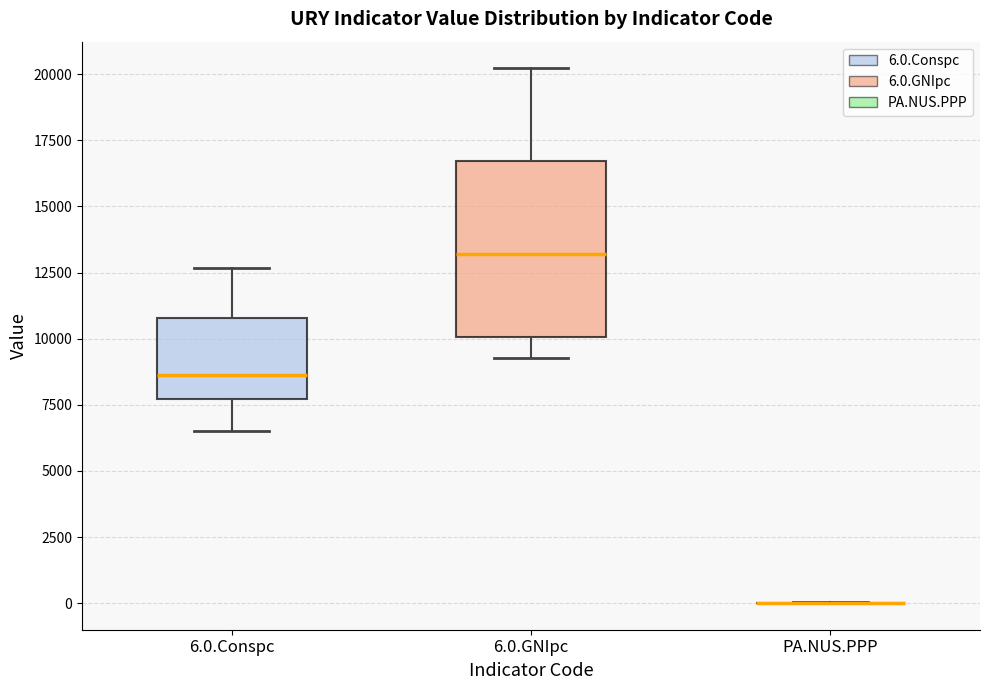

Reading left to right, read every box against the y-axis: the position of its median line, the range the box covers, and the ends of its whiskers. The values are not printed on the chart, so give them approximately, as read against the axis.

6.0.Conspc: median 8500, box 7500 to 11000, whiskers 6500 to 12500
6.0.GNIpc: median 13000, box 10000 to 16500, whiskers 9500 to 20000
PA.NUS.PPP: box collapsed to a line at 0, whiskers 0 to 0